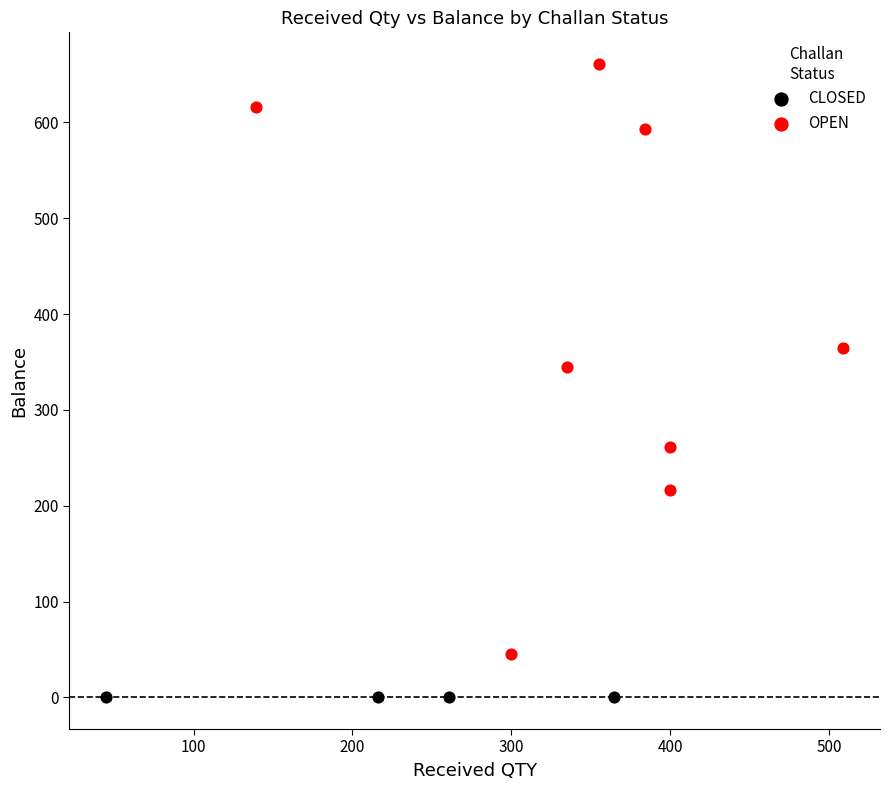

Which series reaches the maximum Y coordinate?

OPEN